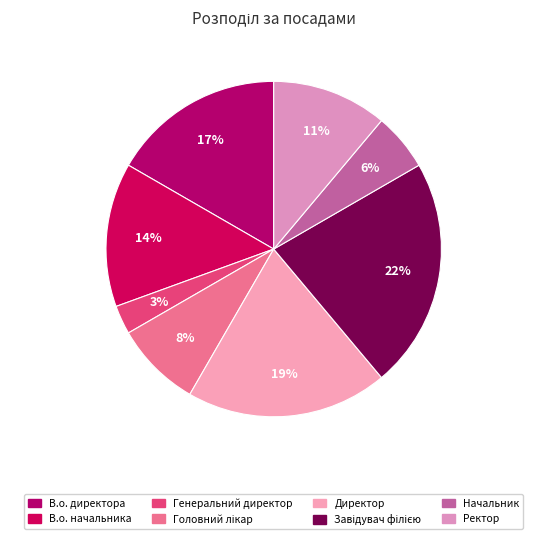

Which category has the smallest portion of the pie?

Генеральний директор